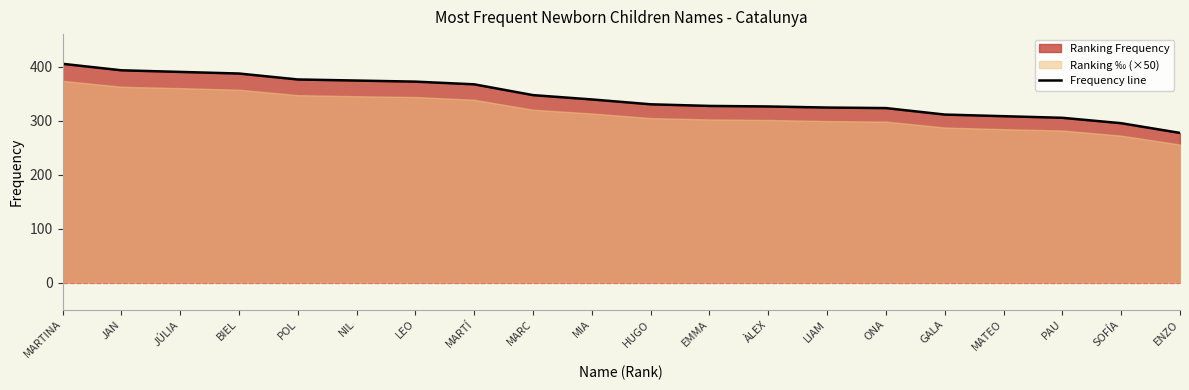

Does the chart display data point markers on the line(s)?

No